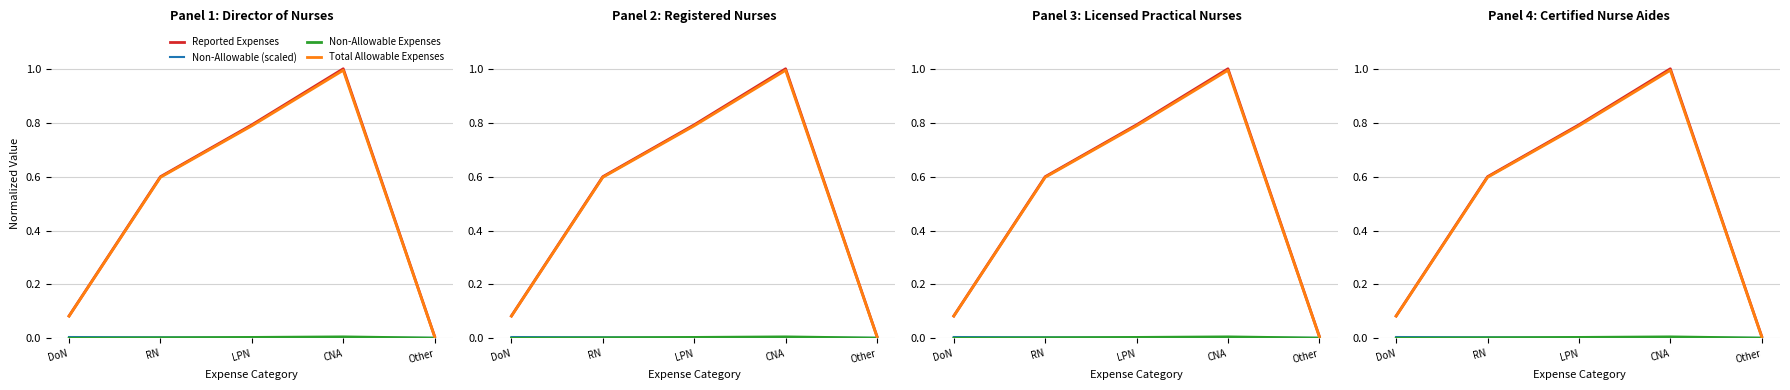

True or false: Reported Expenses and Non-Allowable (scaled) cross at least once.

False